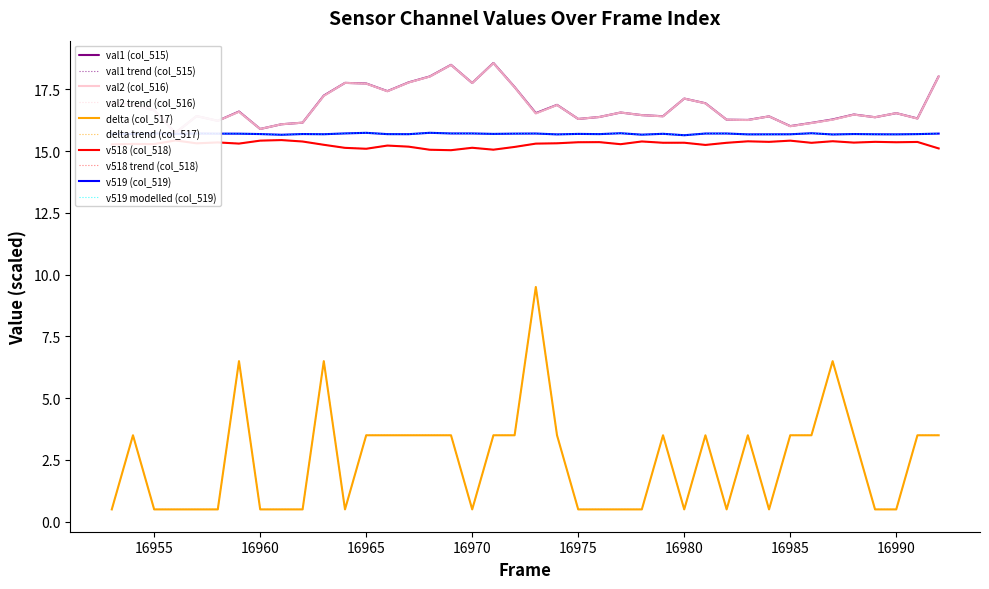

Reading right to left, list all the values displayed in this chart.

col_515 (val1): 16992=18.0	16991=16.3	16990=16.5	16989=16.4	16988=16.5	16987=16.3	16986=16.1	16985=16.0	16984=16.4	16983=16.3	16982=16.3	16981=16.9	16980=17.1	16979=16.4	16978=16.5	16977=16.6	16976=16.4	16975=16.3	16974=16.9	16973=16.5	16972=17.6	16971=18.6	16970=17.8	16969=18.5	16968=18.0	16967=17.8	16966=17.4	16965=17.7	16964=17.8	16963=17.2	16962=16.1	16961=16.1	16960=15.9	16959=16.6	16958=16.2	16957=16.4	16956=15.7	16955=16.6	16954=16.9	16953=17.0
col_516 (val2): 16992=18.0	16991=16.3	16990=16.5	16989=16.4	16988=16.5	16987=16.3	16986=16.1	16985=16.0	16984=16.4	16983=16.3	16982=16.3	16981=16.9	16980=17.1	16979=16.4	16978=16.5	16977=16.6	16976=16.4	16975=16.3	16974=16.9	16973=16.5	16972=17.6	16971=18.6	16970=17.8	16969=18.5	16968=18.0	16967=17.8	16966=17.4	16965=17.7	16964=17.8	16963=17.2	16962=16.1	16961=16.1	16960=15.9	16959=16.6	16958=16.2	16957=16.4	16956=15.7	16955=16.6	16954=16.9	16953=17.0
col_517 (delta): 16992=3.5	16991=3.5	16990=0.5	16989=0.5	16988=3.5	16987=6.5	16986=3.5	16985=3.5	16984=0.5	16983=3.5	16982=0.5	16981=3.5	16980=0.5	16979=3.5	16978=0.5	16977=0.5	16976=0.5	16975=0.5	16974=3.5	16973=9.5	16972=3.5	16971=3.5	16970=0.5	16969=3.5	16968=3.5	16967=3.5	16966=3.5	16965=3.5	16964=0.5	16963=6.5	16962=0.5	16961=0.5	16960=0.5	16959=6.5	16958=0.5	16957=0.5	16956=0.5	16955=0.5	16954=3.5	16953=0.5
col_518 (v518): 16992=15.1	16991=15.4	16990=15.4	16989=15.4	16988=15.3	16987=15.4	16986=15.3	16985=15.4	16984=15.4	16983=15.4	16982=15.3	16981=15.2	16980=15.3	16979=15.3	16978=15.4	16977=15.3	16976=15.4	16975=15.4	16974=15.3	16973=15.3	16972=15.2	16971=15.1	16970=15.1	16969=15.0	16968=15.1	16967=15.2	16966=15.2	16965=15.1	16964=15.1	16963=15.3	16962=15.4	16961=15.4	16960=15.4	16959=15.3	16958=15.4	16957=15.3	16956=15.4	16955=15.3	16954=15.3	16953=15.3
col_519 (v519): 16992=15.7	16991=15.7	16990=15.7	16989=15.7	16988=15.7	16987=15.7	16986=15.7	16985=15.7	16984=15.7	16983=15.7	16982=15.7	16981=15.7	16980=15.6	16979=15.7	16978=15.7	16977=15.7	16976=15.7	16975=15.7	16974=15.7	16973=15.7	16972=15.7	16971=15.7	16970=15.7	16969=15.7	16968=15.7	16967=15.7	16966=15.7	16965=15.7	16964=15.7	16963=15.7	16962=15.7	16961=15.7	16960=15.7	16959=15.7	16958=15.7	16957=15.7	16956=15.7	16955=15.7	16954=15.7	16953=15.7